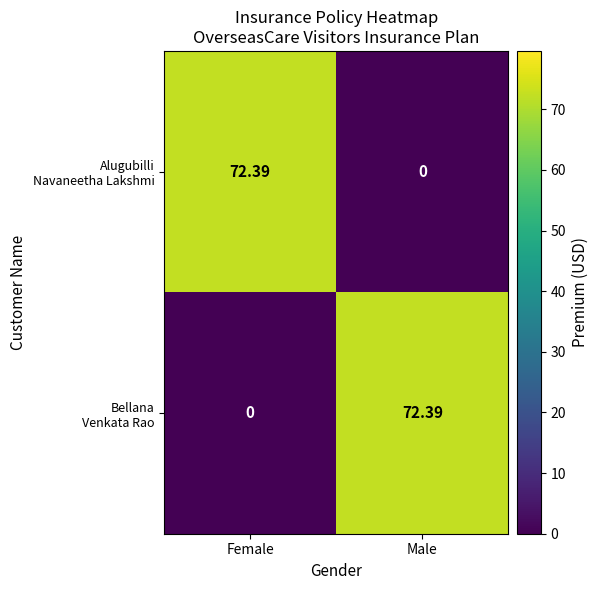

Between Female and Male, which series saw the biggest shift?

Alugubilli Navaneetha Lakshmi